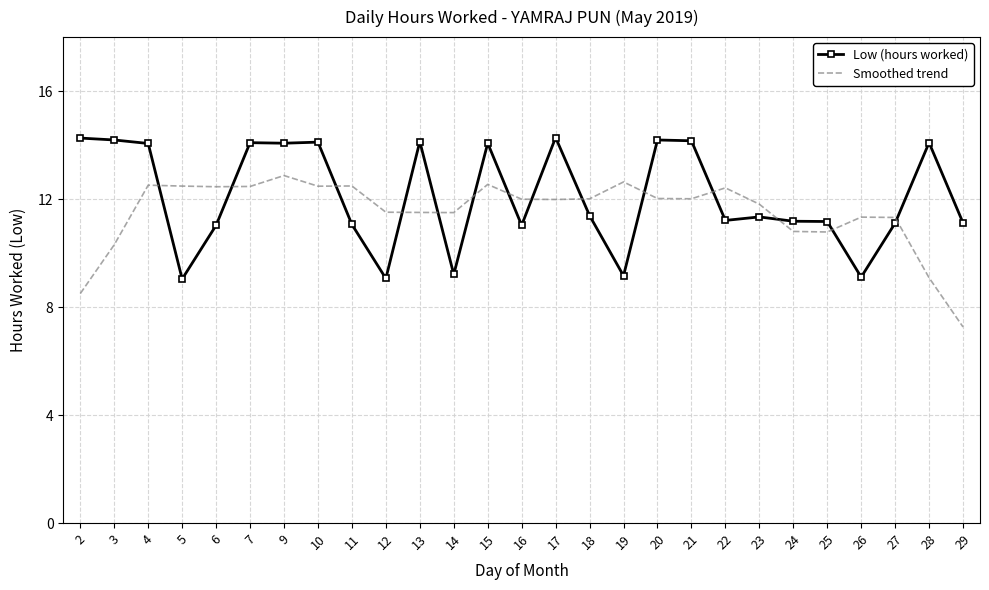

Where does the Low (hours worked) series first go above 11?

2